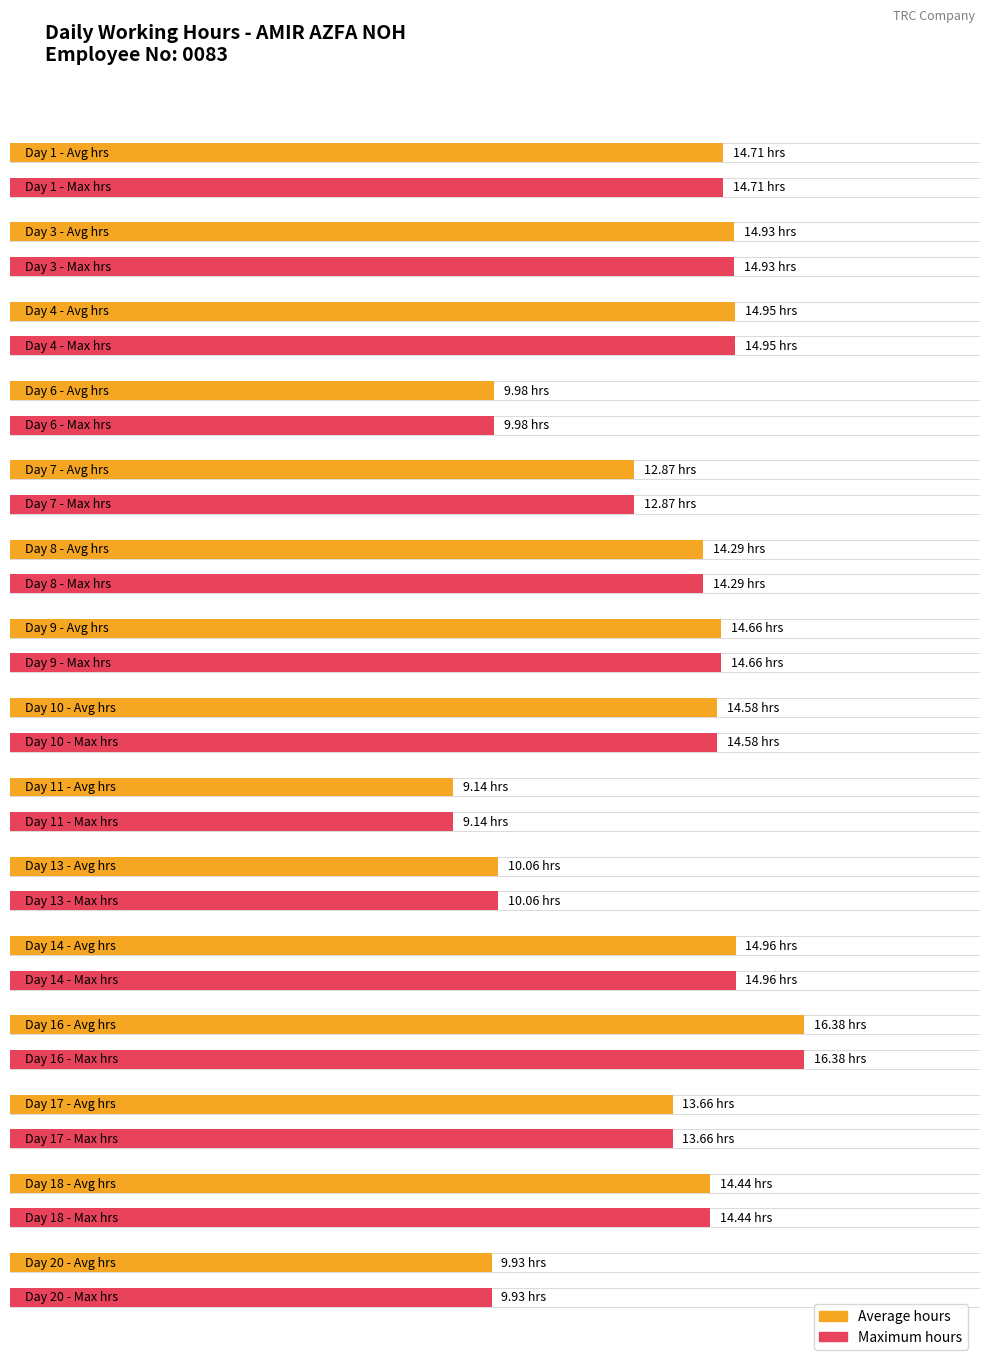

At how many categories does at least one series exceed 15?

1